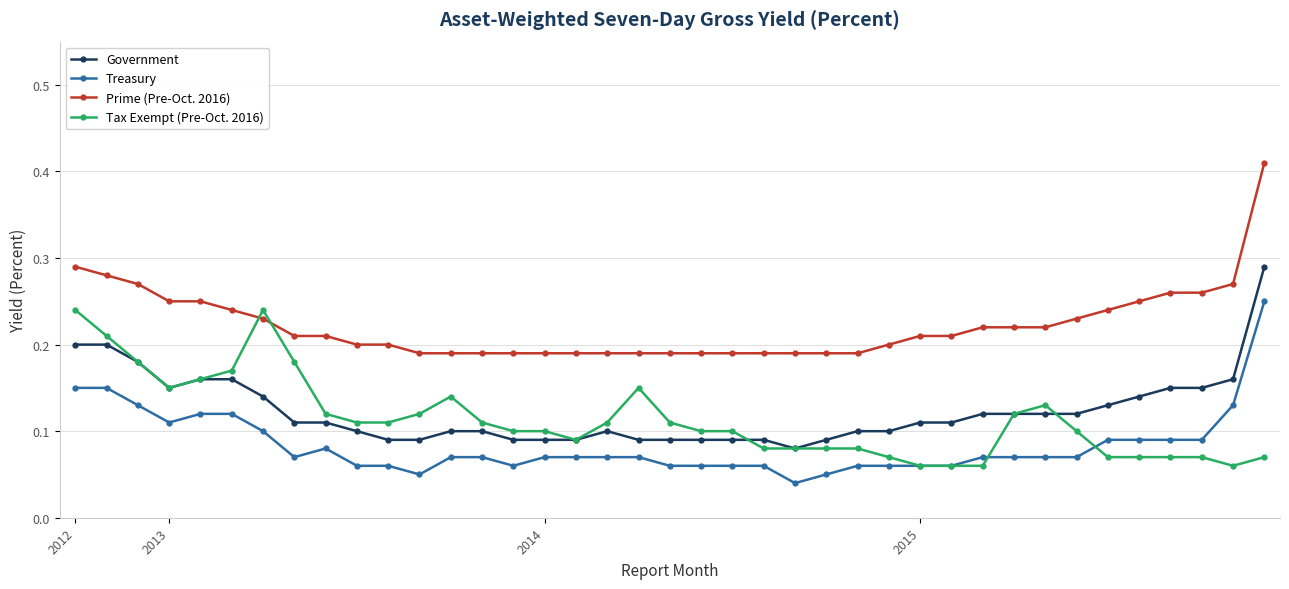

At how many categories does at least one series exceed 0?

39